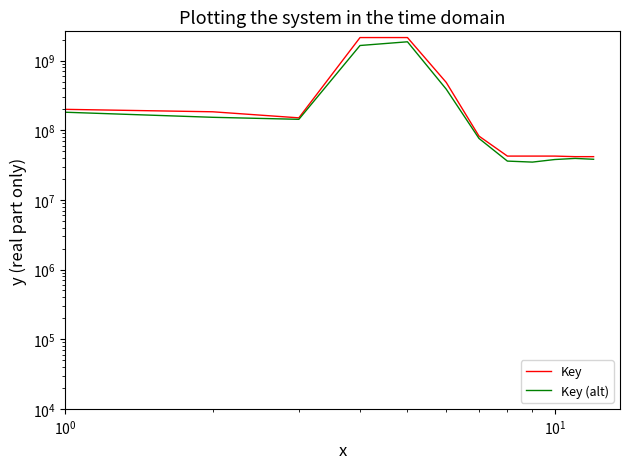

Which series has the largest total across all categories?

Key